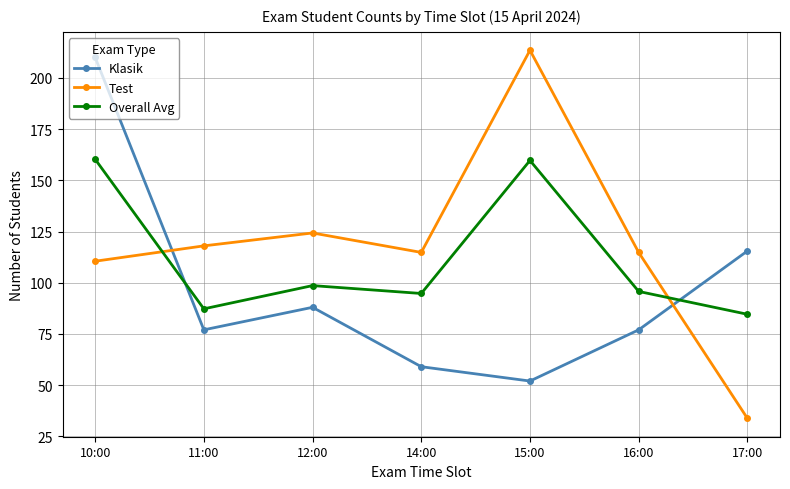

The value of Overall Avg at 11:00 is 87.2. True or false?

True